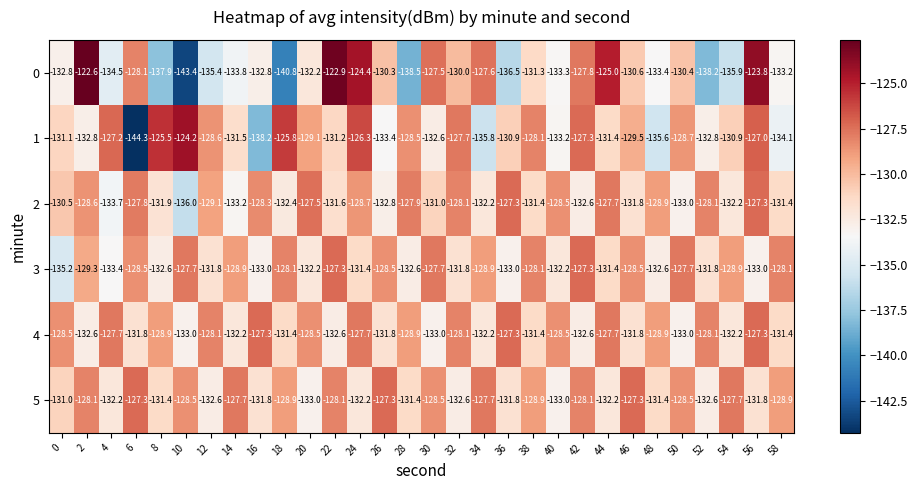

What is the sum of all 3 values?

-3911.5